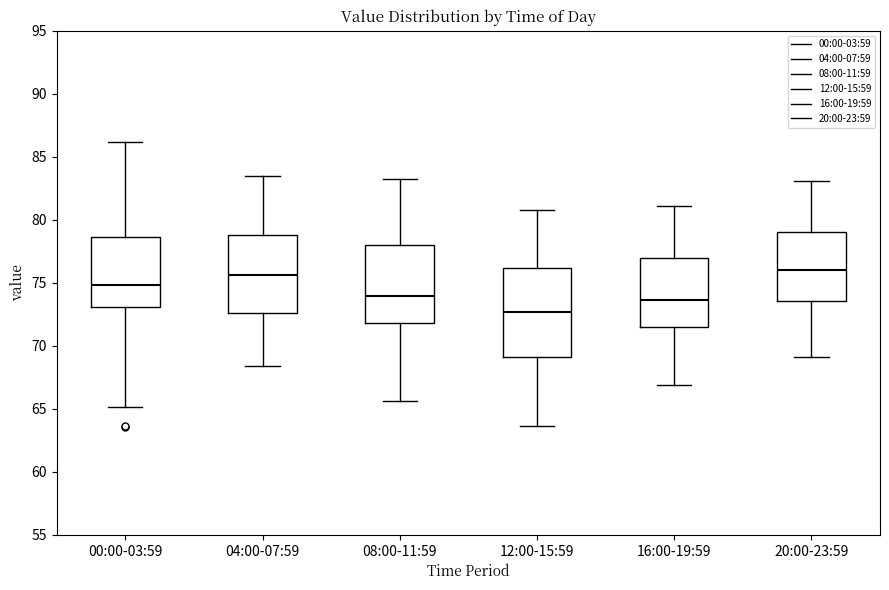

Which box's median line is the lowest?

12:00-15:59